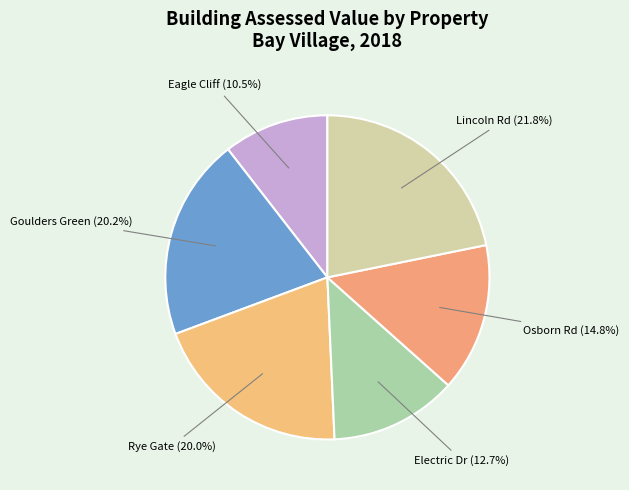

Is there a majority slice in this chart?

No